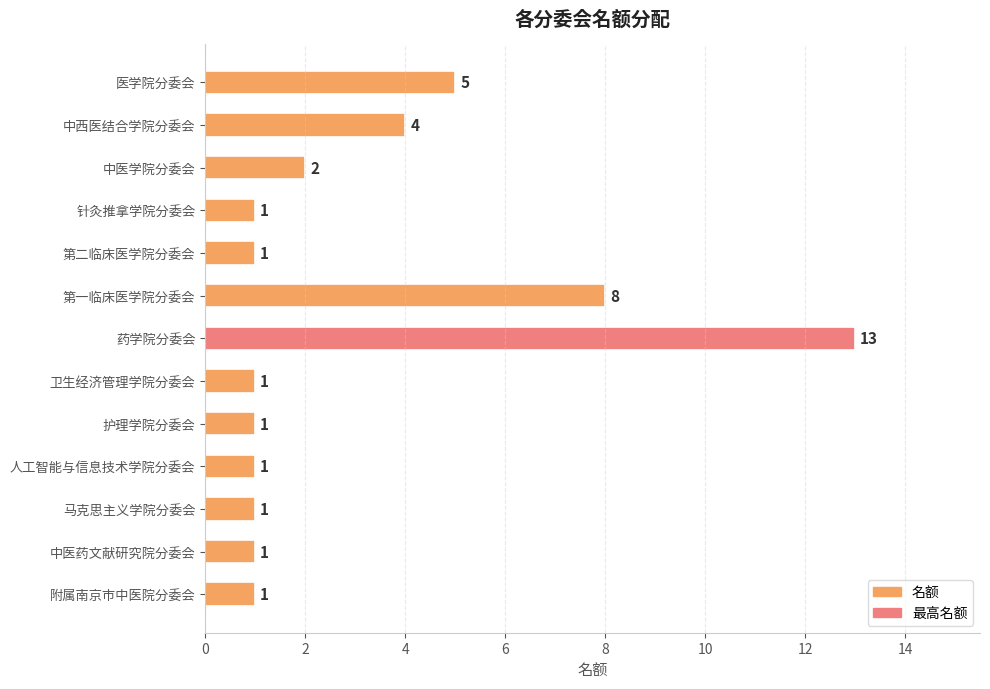

Is it true that the value at 护理学院分委会 is 1?

True